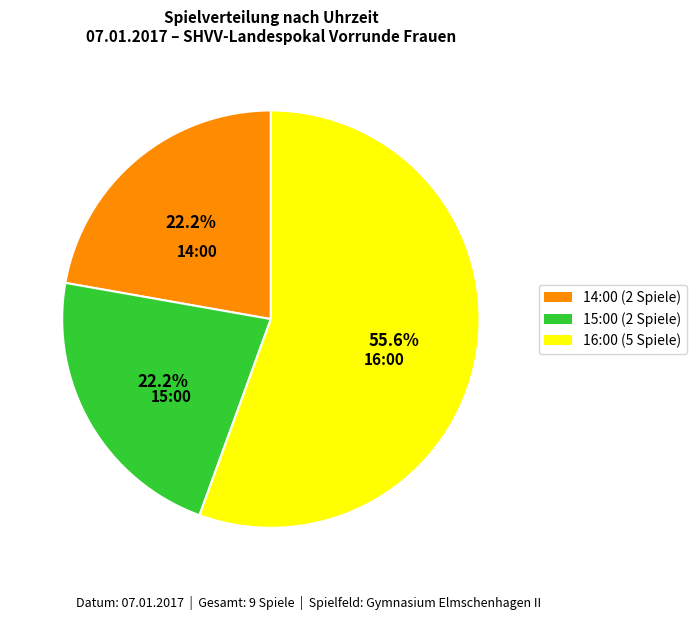

What is the largest slice in the pie chart?

16:00 (5 Spiele)